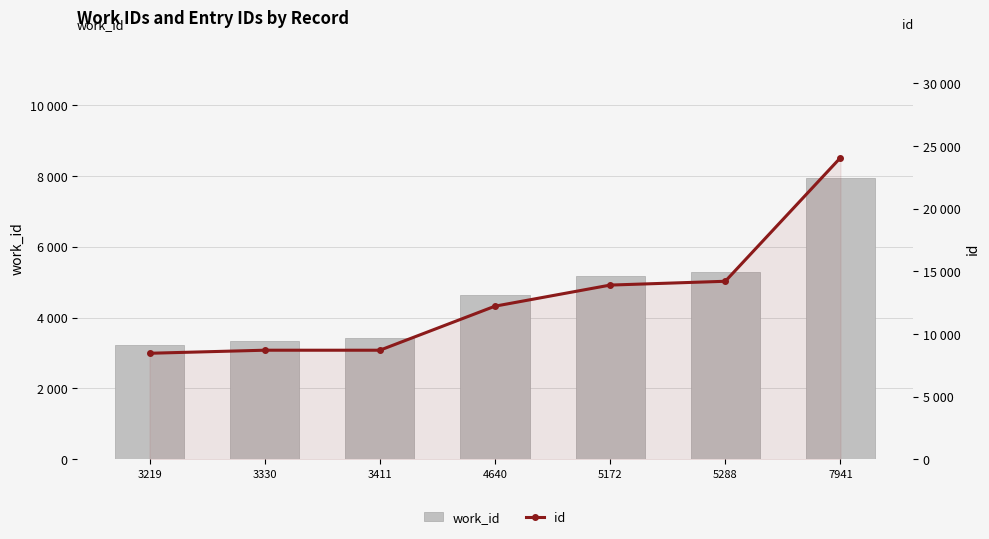

What is the smallest value displayed?

3219